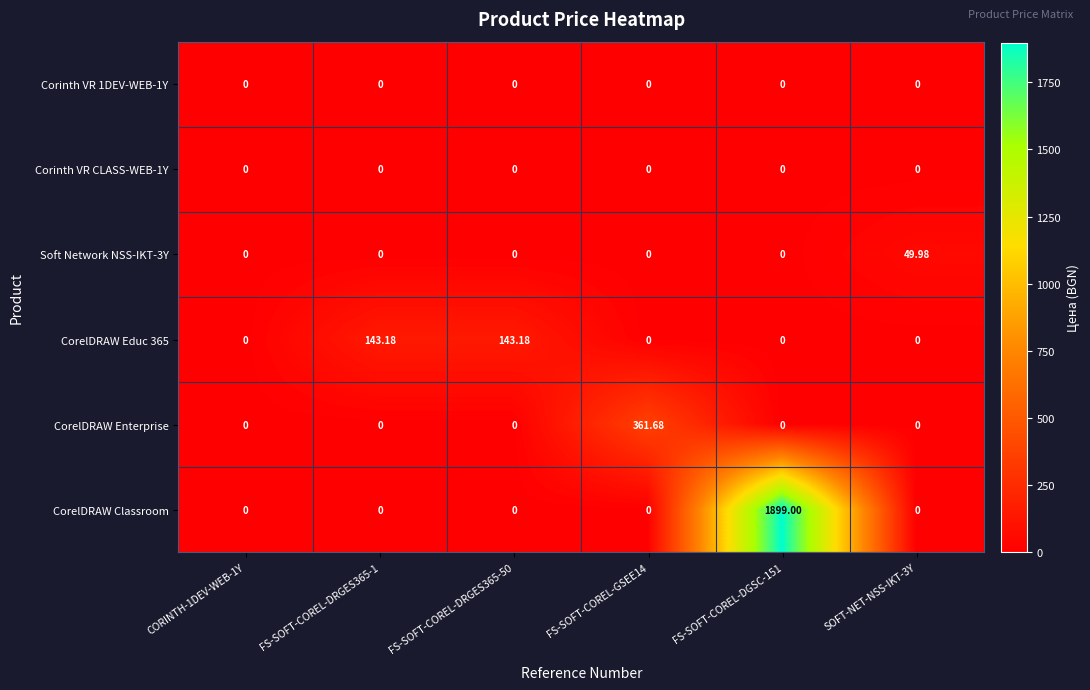

Is the value of CorelDRAW Educ 365 at FS-SOFT-COREL-DRGES365-1 greater than the value of Soft Network NSS-IKT-3Y at SOFT-NET-NSS-IKT-3Y?

Yes